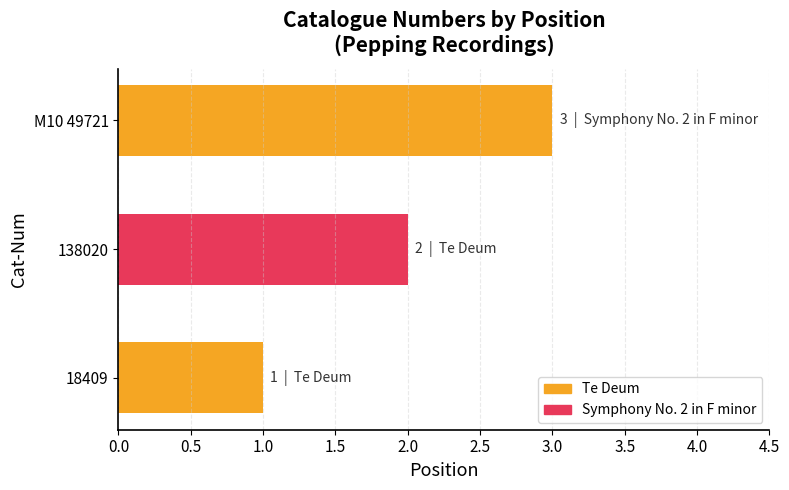

Count the values in the range 1 to 3.

3